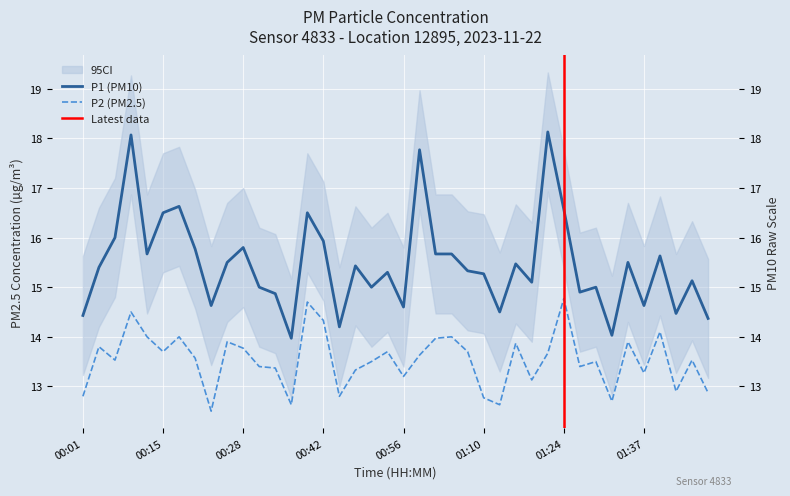

At 00:15, list the series in order from largest to smallest.

P1, P2